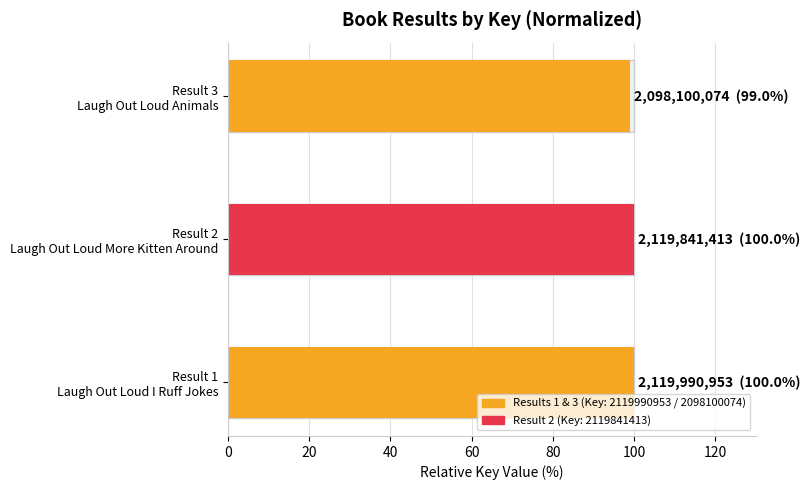

How many bars are there in total?

3